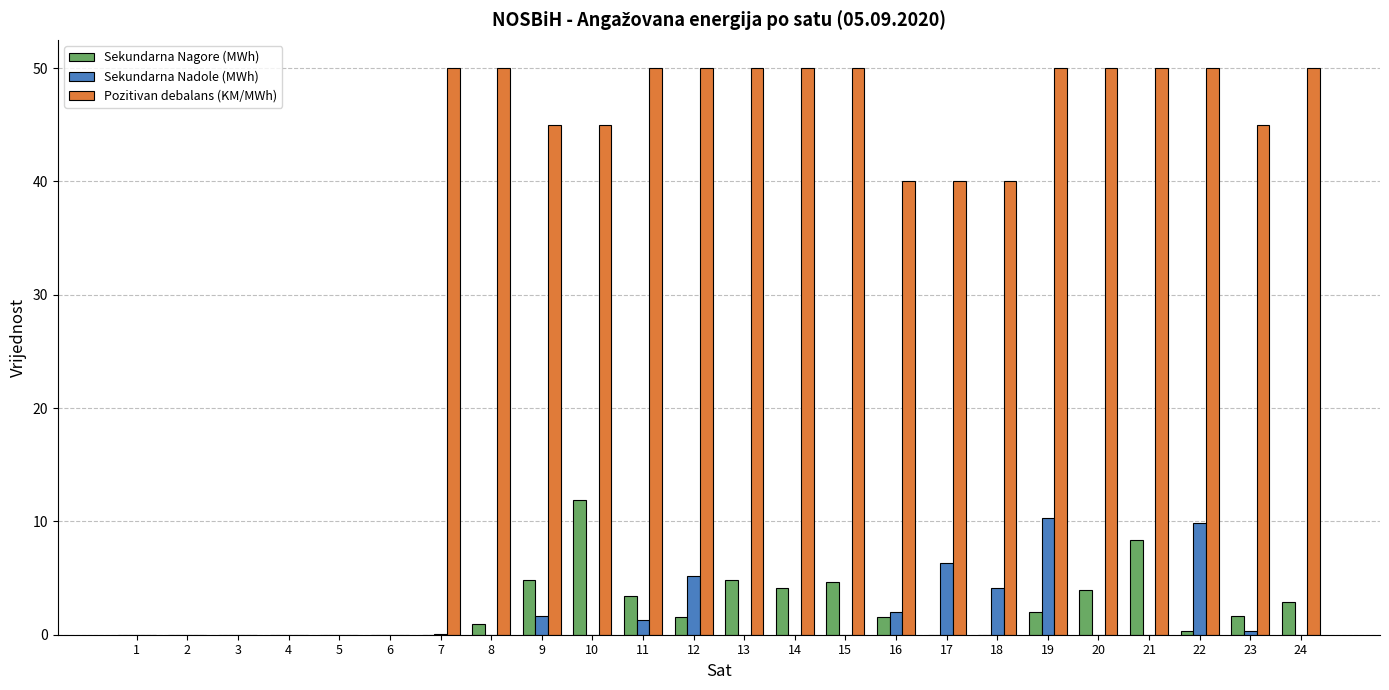

True or false: Sekundarna Nadole (MWh) has a value of -6.2 at 20.

False